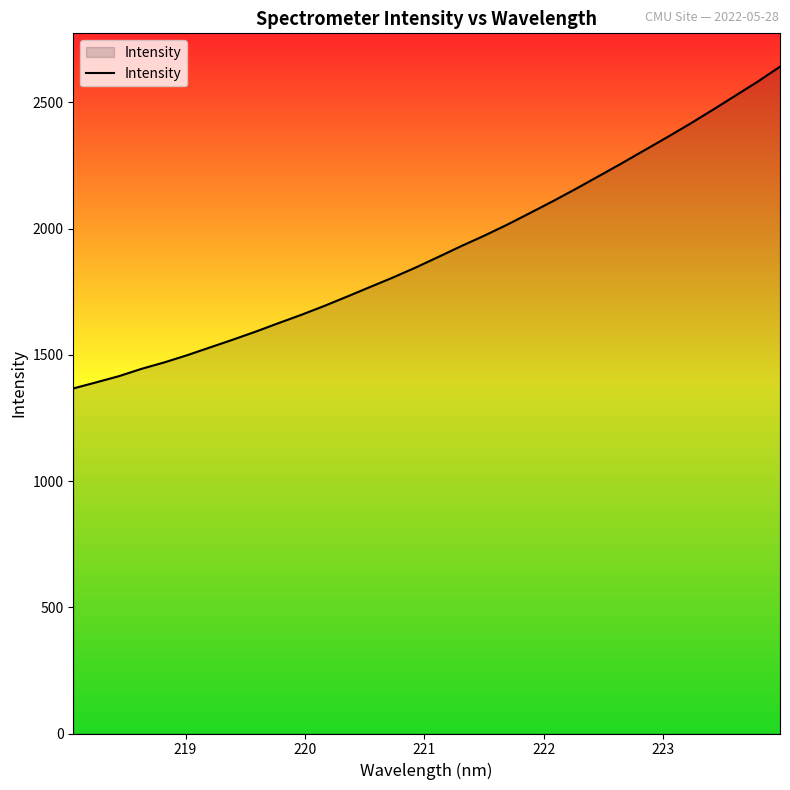

How many values are below 1887?

16